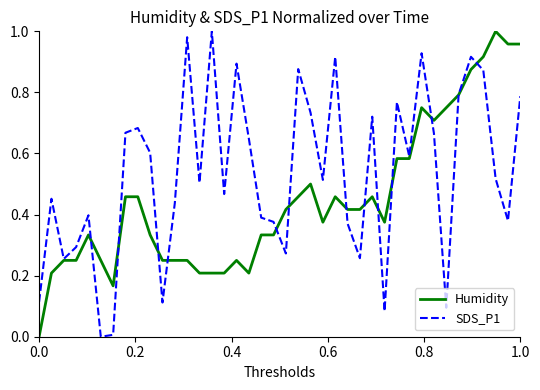

Which series has the largest total across all categories?

SDS_P1